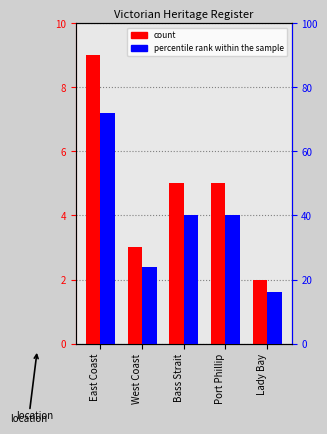

What is the value of the count bar at the 5th from the left?

2